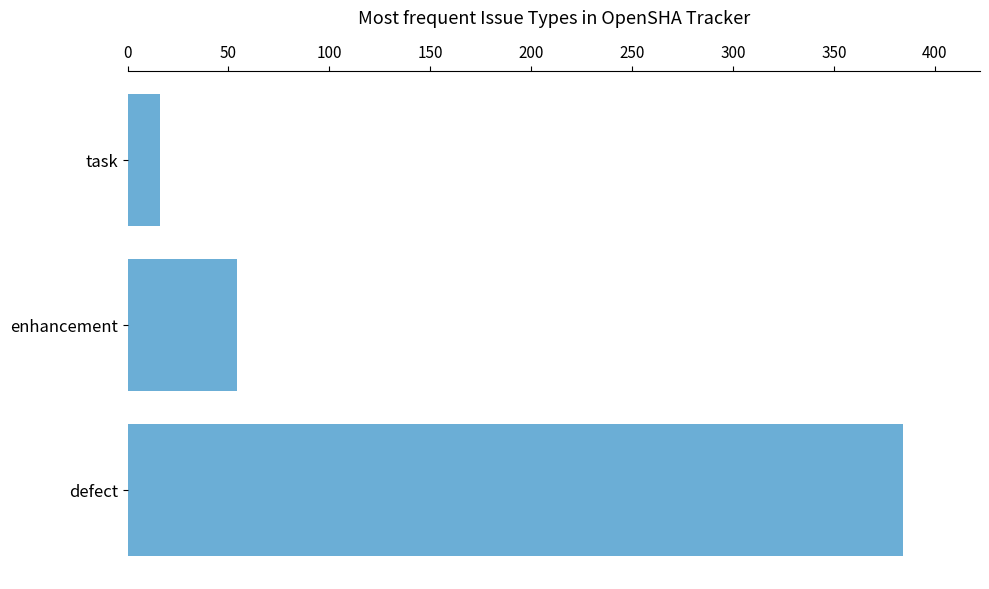

List the labels in order of value, largest first.

defect, enhancement, task